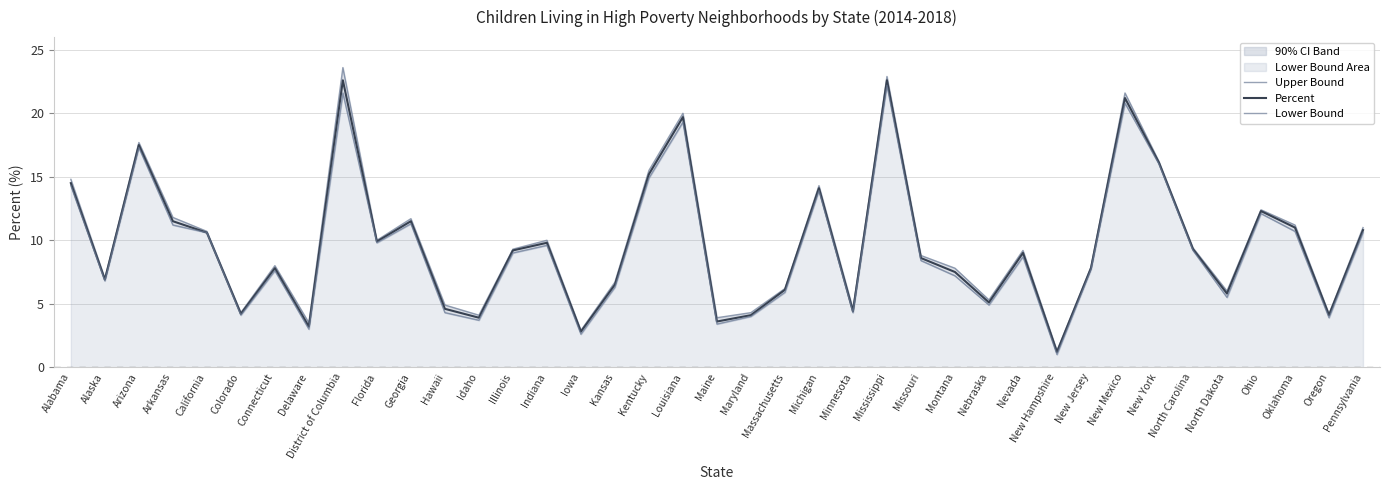

How many interior local peaks does the Lower Bound series have?

11